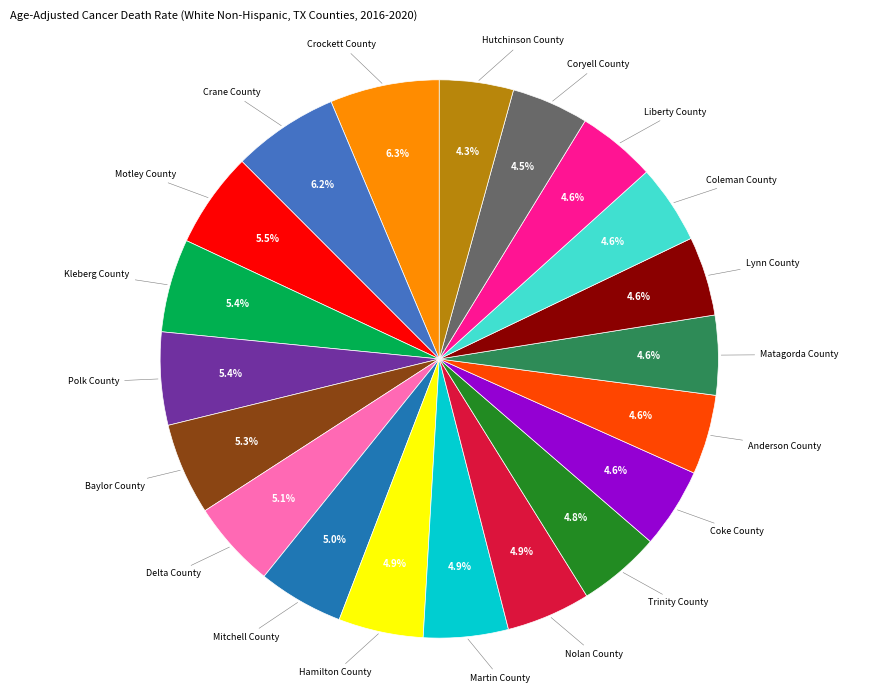

Is there a majority slice in this chart?

No